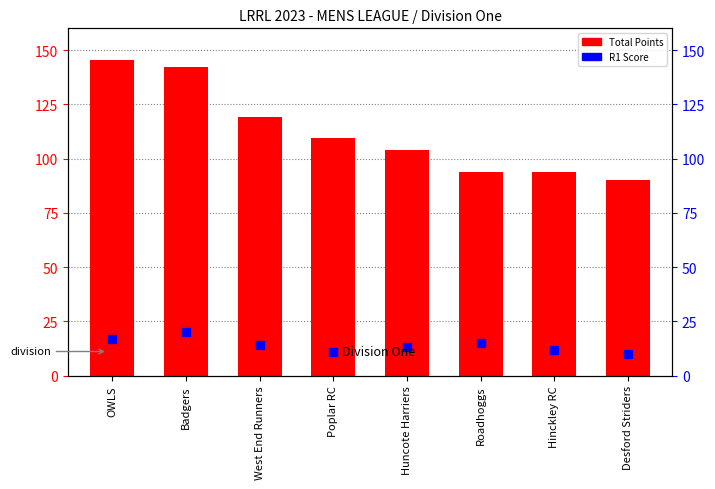

What is the label of the 2nd bar from the left?

Badgers